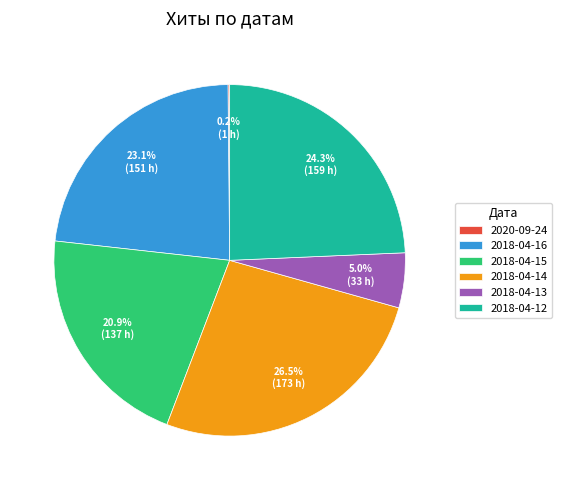

To the nearest percent, what percentage of the pie is 2018-04-12?

24%